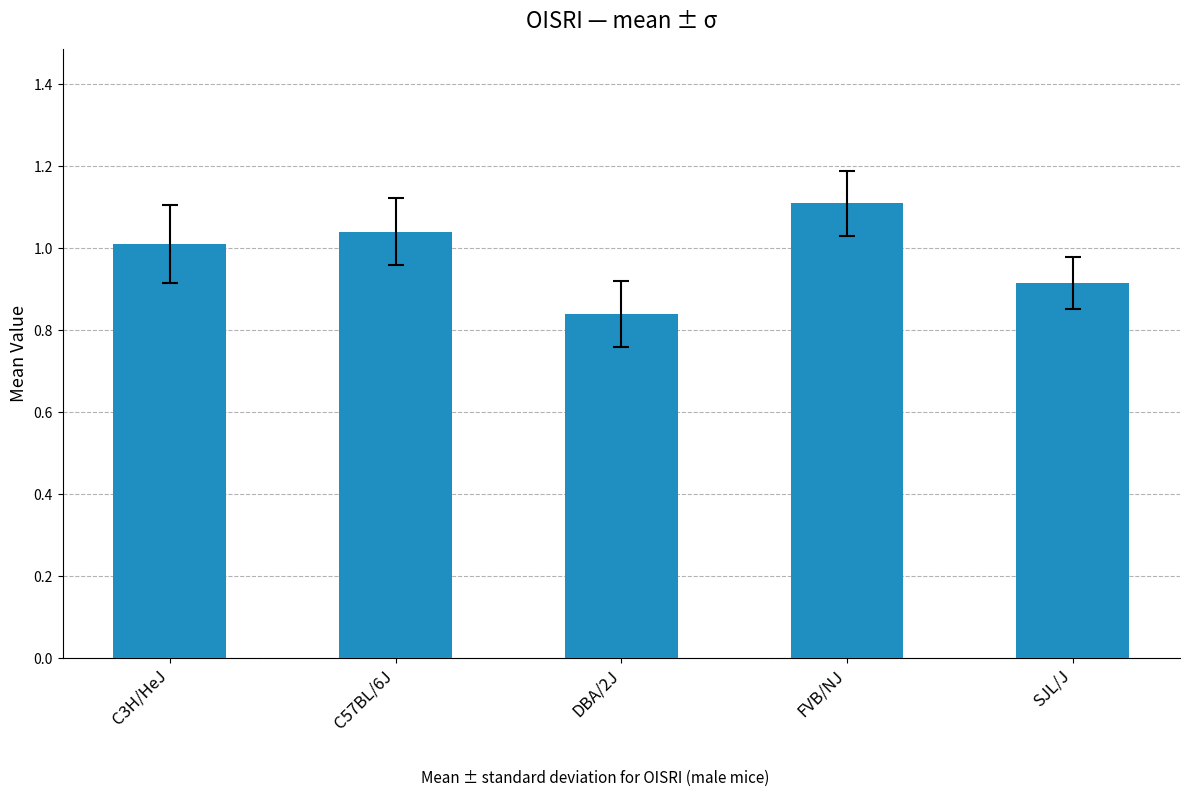

Where is the data nearest to the value 0?

DBA/2J